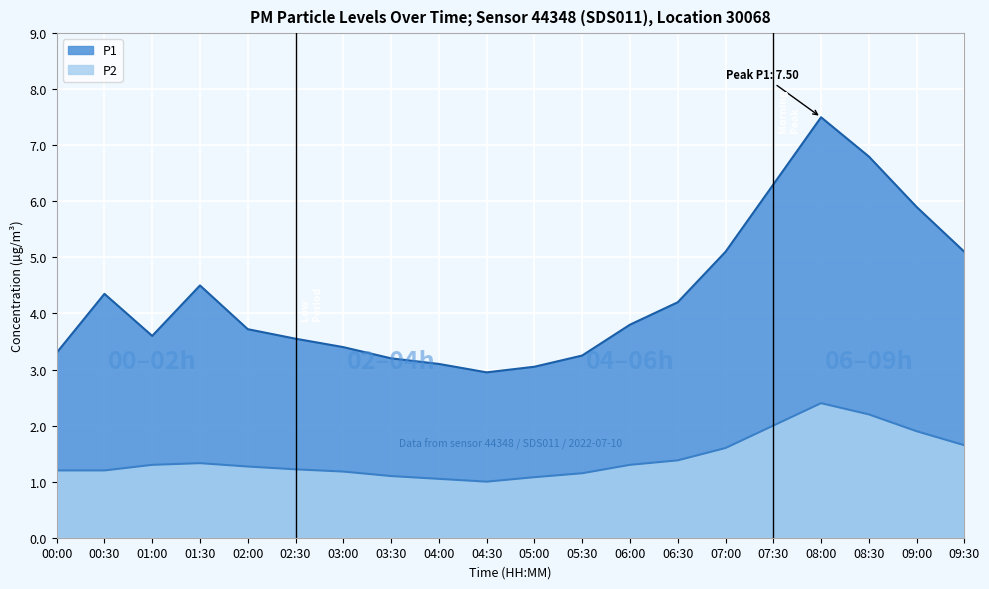

Reading left to right, transcribe all the data shown in this chart.

P1: 00:00=3.3	00:30=4.3	01:00=3.6	01:30=4.5	02:00=3.7	02:30=3.5	03:00=3.4	03:30=3.2	04:00=3.1	04:30=3.0	05:00=3.0	05:30=3.2	06:00=3.8	06:30=4.2	07:00=5.1	07:30=6.3	08:00=7.5	08:30=6.8	09:00=5.9	09:30=5.1
P2: 00:00=1.2	00:30=1.2	01:00=1.3	01:30=1.3	02:00=1.3	02:30=1.2	03:00=1.2	03:30=1.1	04:00=1.1	04:30=1.0	05:00=1.1	05:30=1.1	06:00=1.3	06:30=1.4	07:00=1.6	07:30=2.0	08:00=2.4	08:30=2.2	09:00=1.9	09:30=1.6